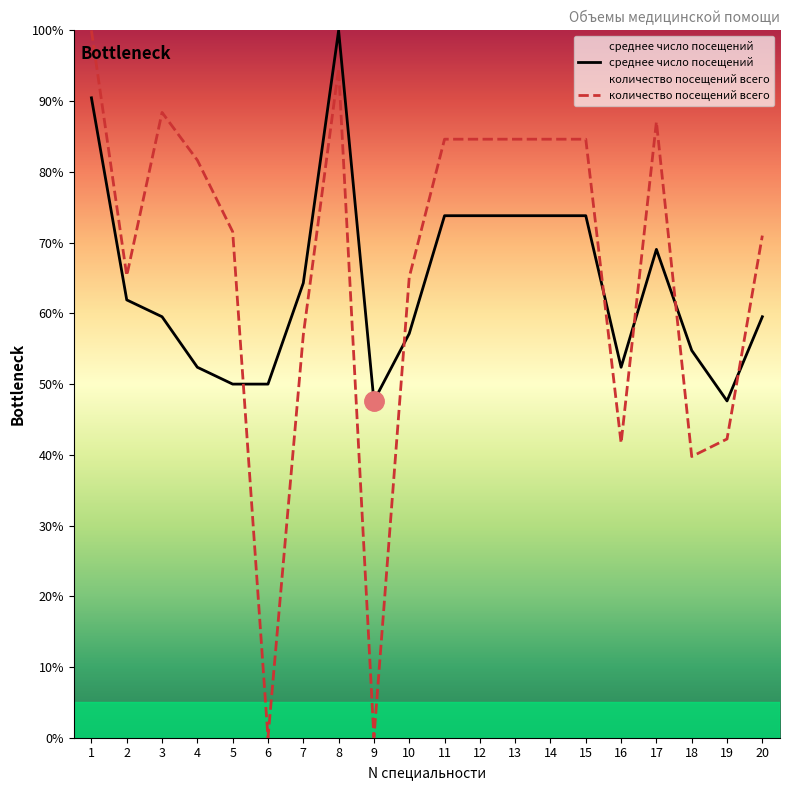

At which category does среднее число посещений reach its first local valley?

9